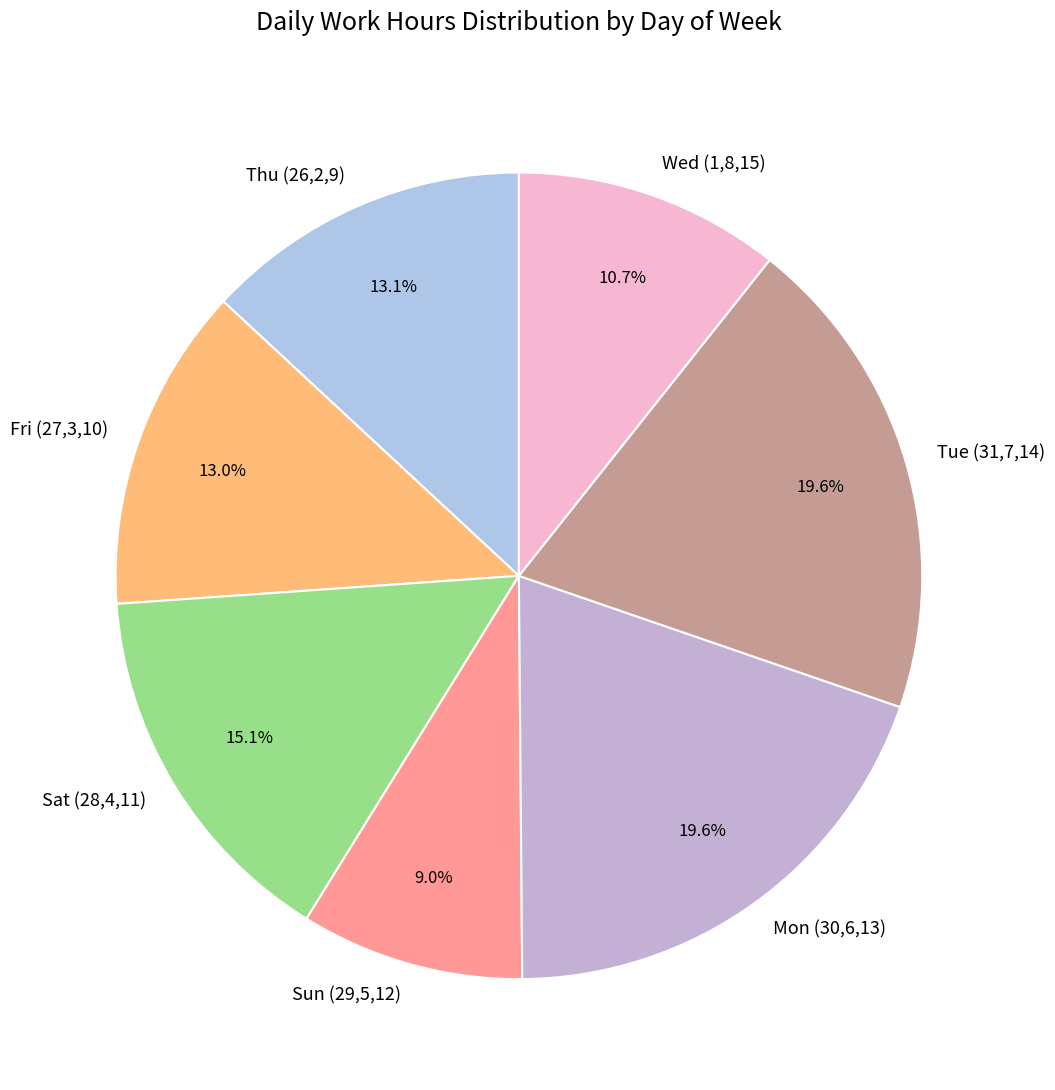

What is the ratio of the value at Tue (31,7,14) to the value at Mon (30,6,13)?

1.0